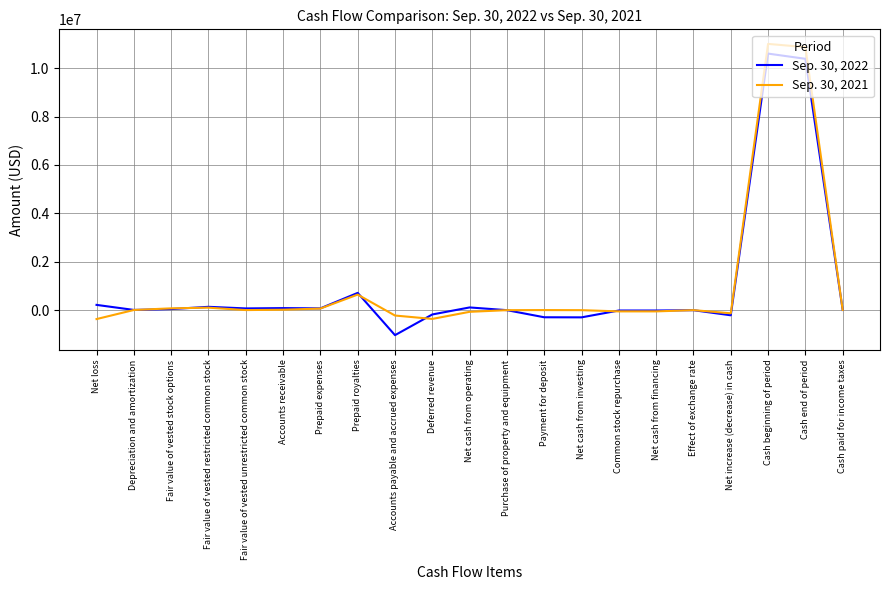

Where does the Sep. 30, 2021 series first go above 0?

Depreciation and amortization